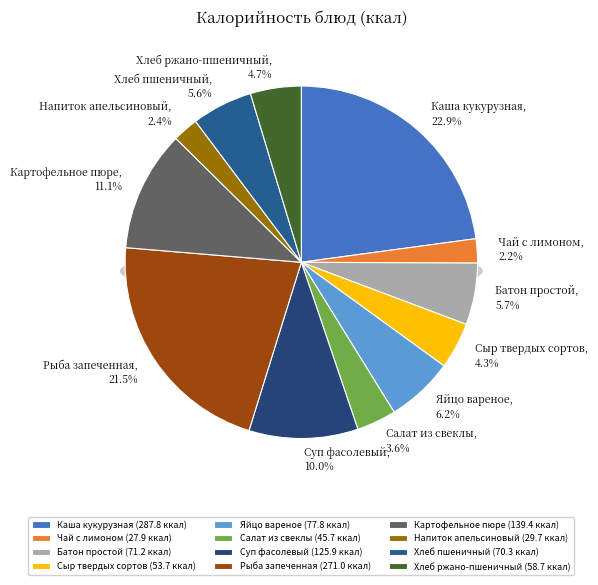

What percentage is the Суп фасолевый slice, to the nearest percent?

10%